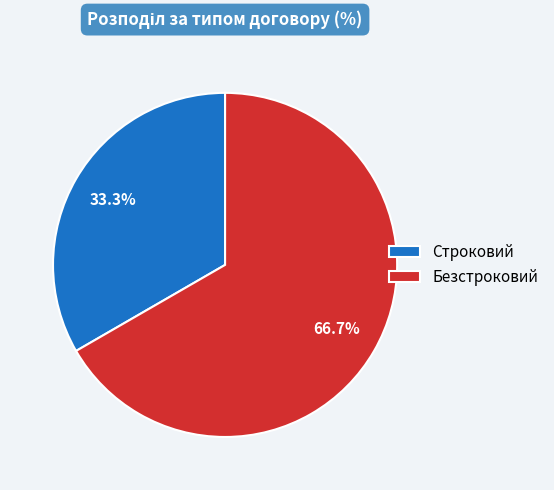

Does Строковий account for over 50% of the chart?

No